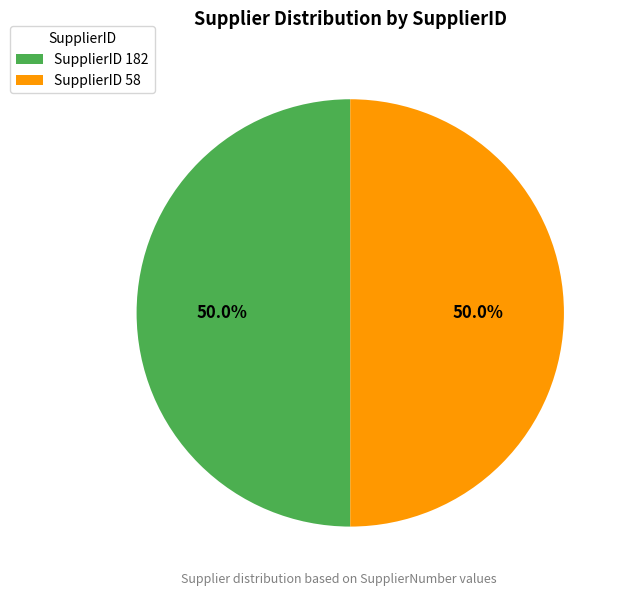

Do SupplierID 58 and SupplierID 182 together represent more than half of the pie?

Yes